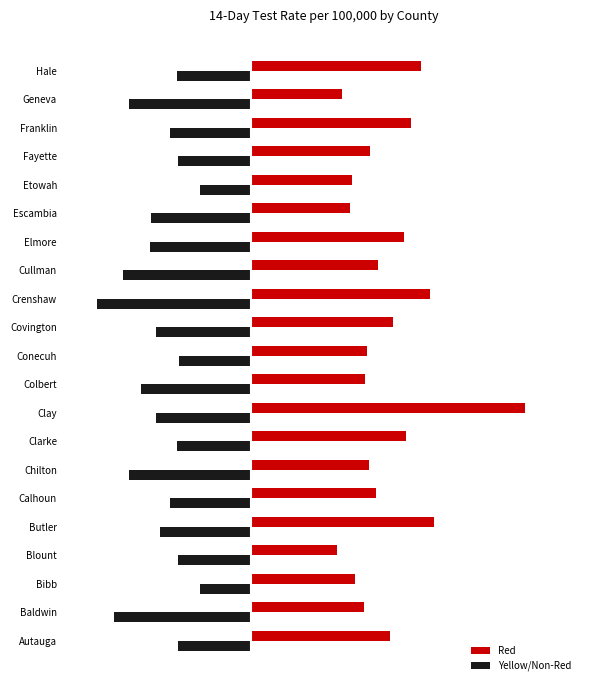

What are all the series names shown in the legend?

Red, Yellow/Non-Red